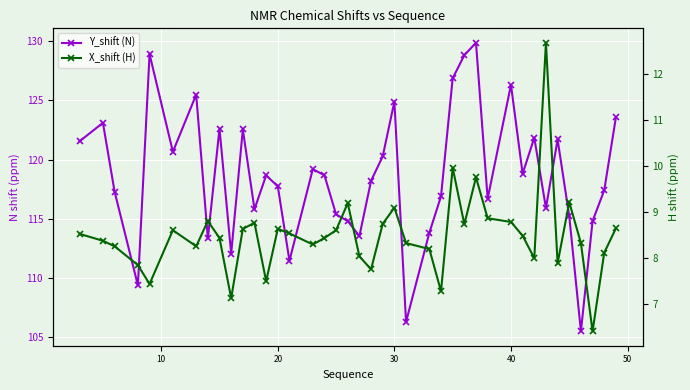

What is the difference between the maximum and minimum values in the X_shift (H) series?

6.3